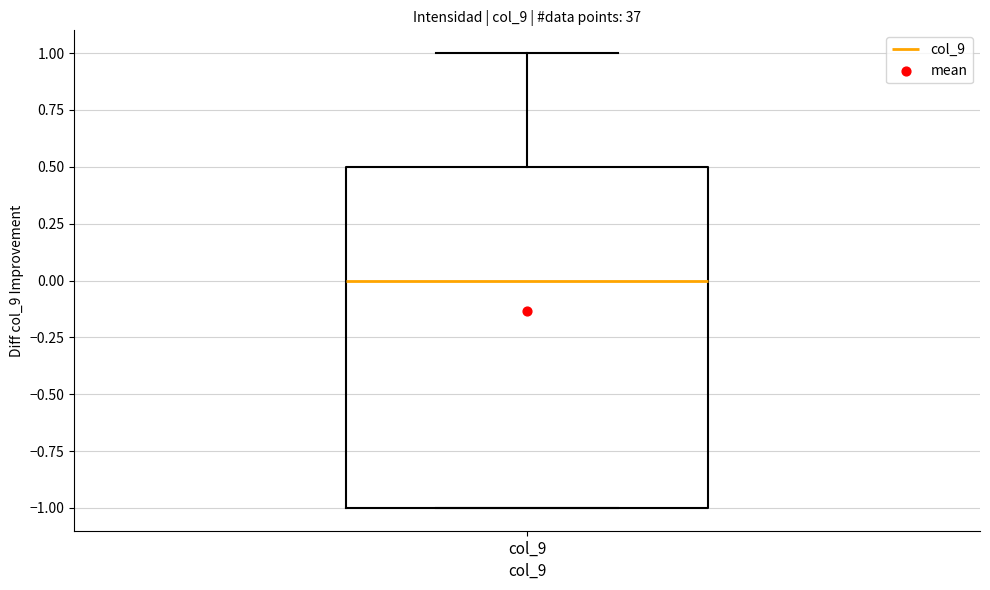

Transcribe this box plot: give where the median line is, the range the box spans, and where the two whiskers end, as read against the y-axis. The values are not printed on the chart, so give them approximately, as read against the axis.

median 0.0, box -1.0 to 0.5, whiskers -1.0 to 1.0